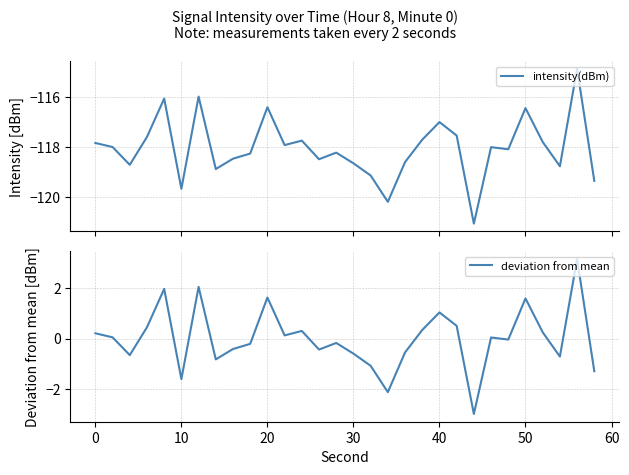

What is the difference between the maximum and minimum values in the intensity(dBm) series?

6.2